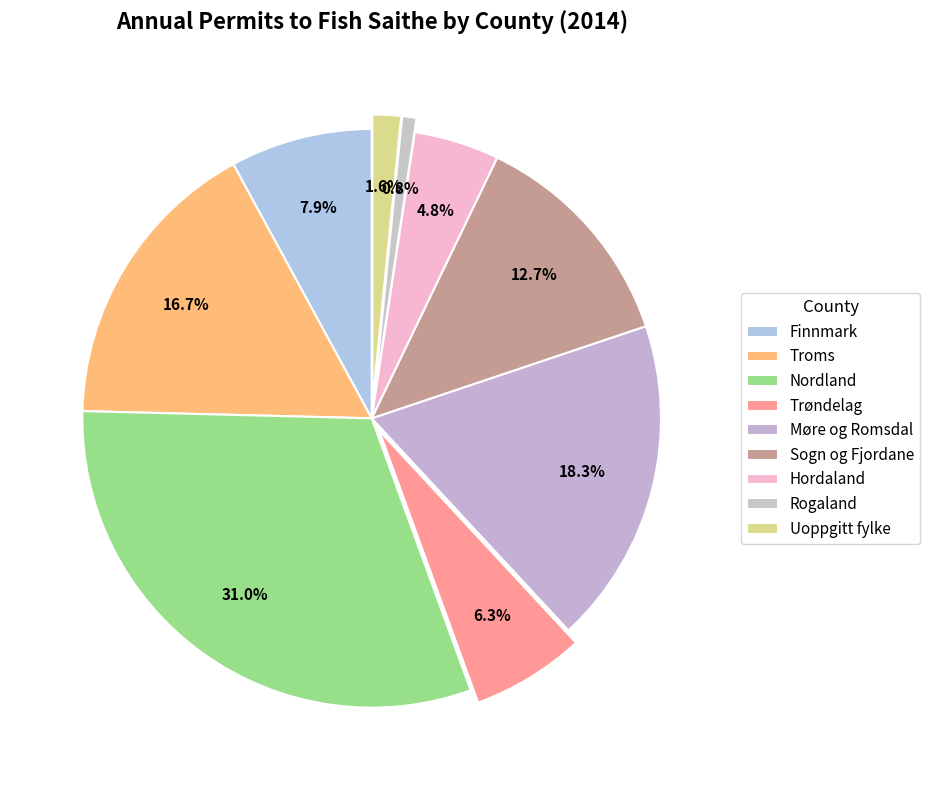

How many slices are in this pie chart?

9